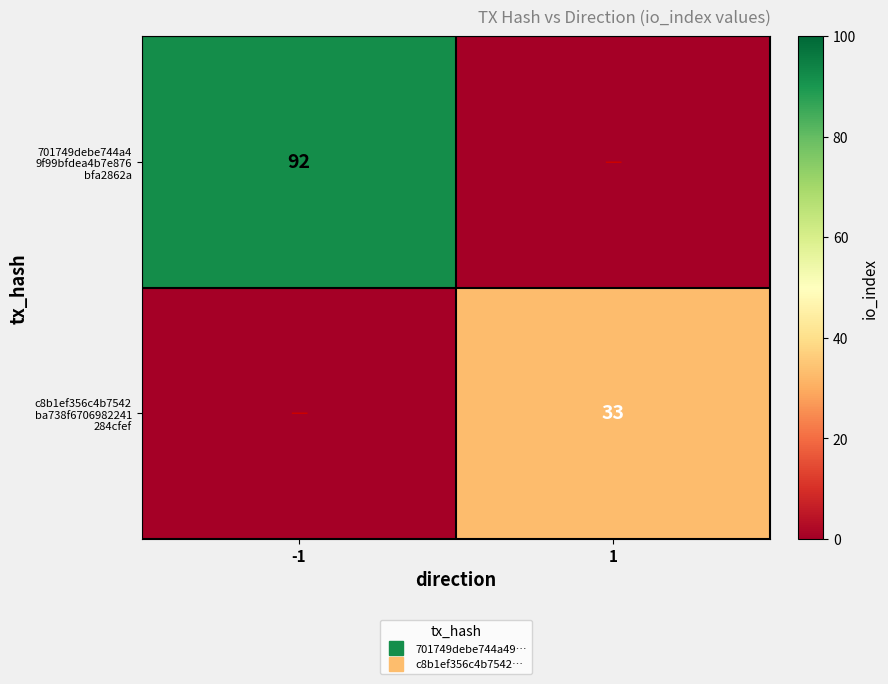

What is the spread (max minus min) of values at -1?

92